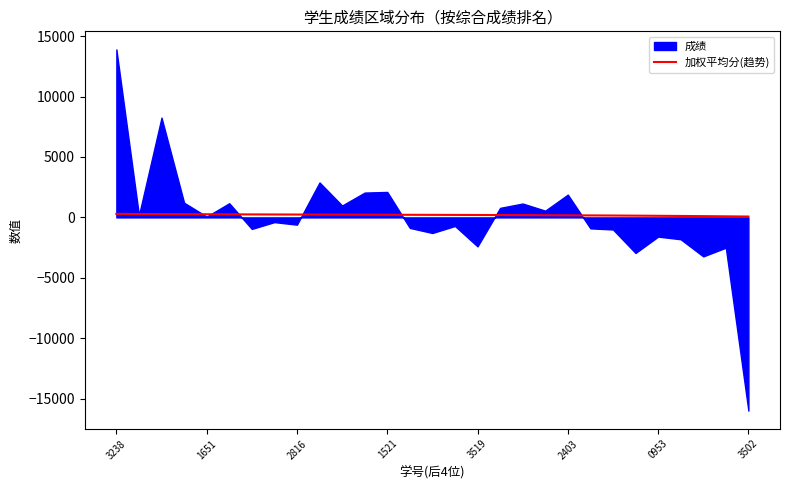

Is it true that 加权平均分(趋势) equals 219.3 at 1521?

True